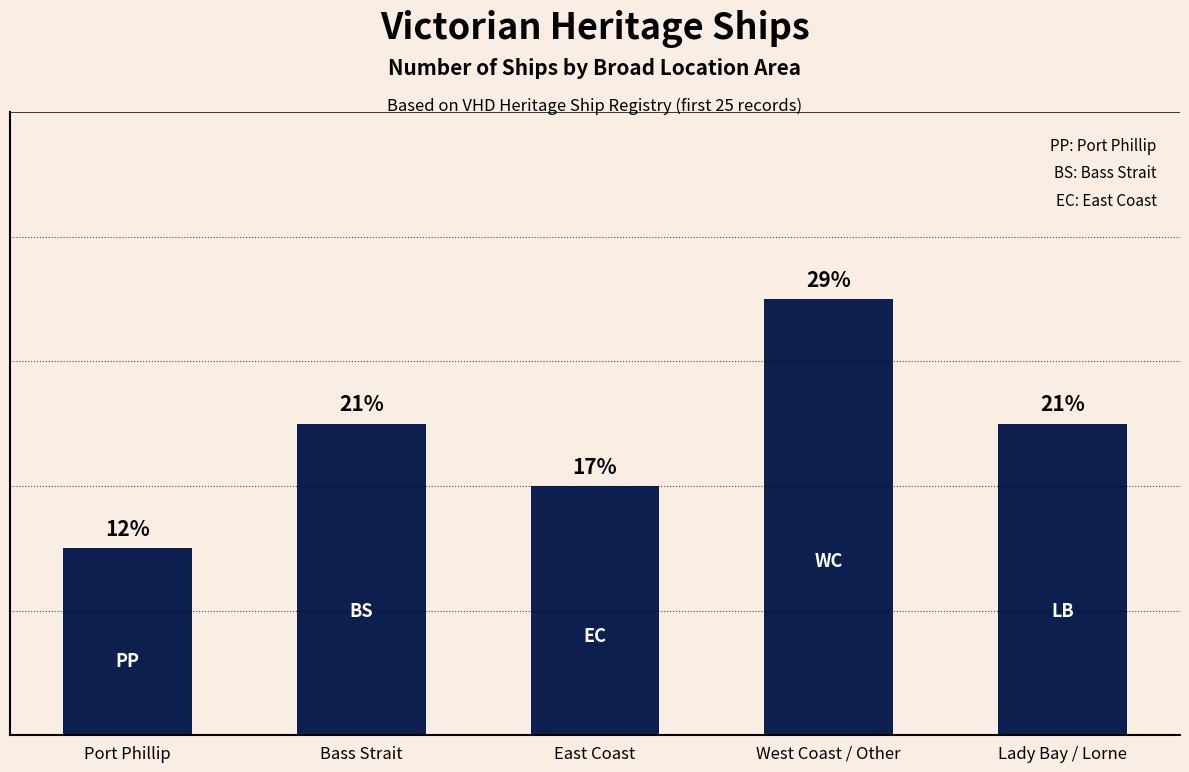

Which has a higher value, West Coast / Other or Lady Bay / Lorne?

West Coast / Other